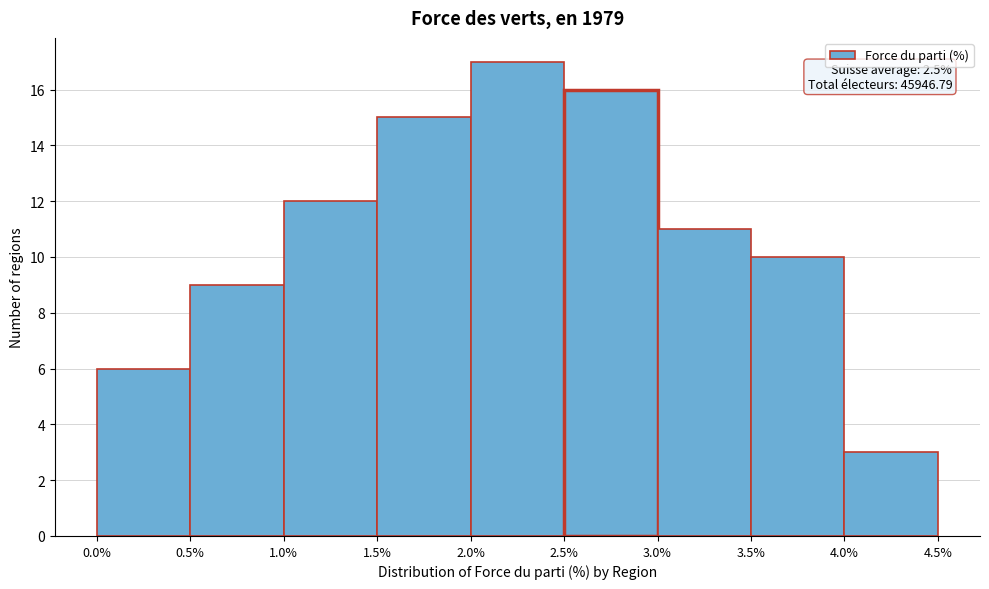

Which range on the x-axis has the tallest bar?

2.0% to 2.5%